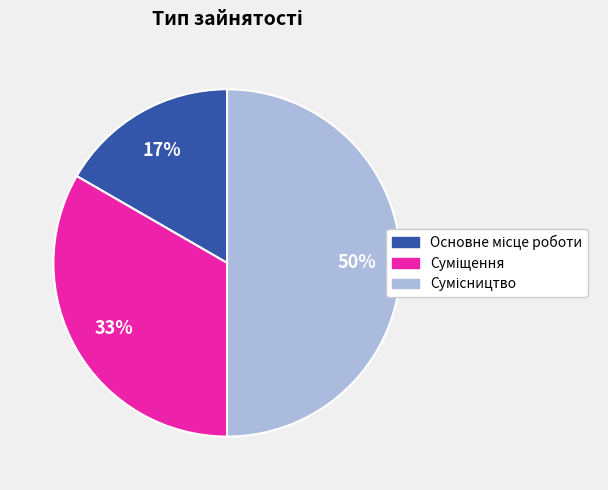

To the nearest percent, what is the average slice percentage?

33%